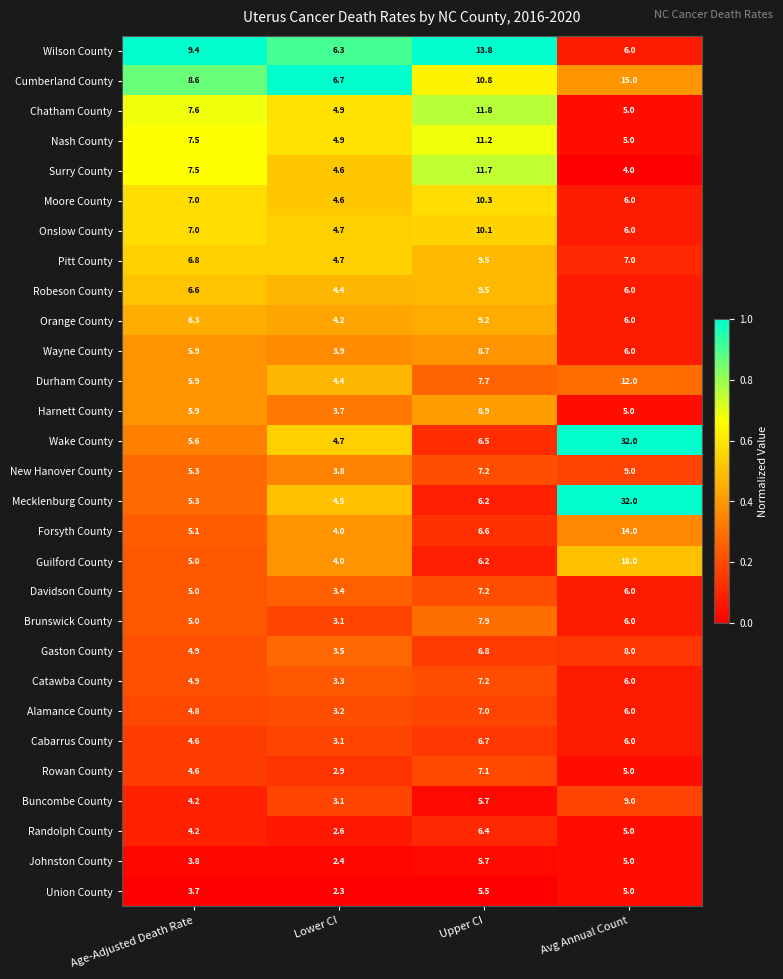

Rank the categories by Surry County value from highest to lowest.

Upper CI, Age-Adjusted Death Rate, Lower CI, Avg Annual Count